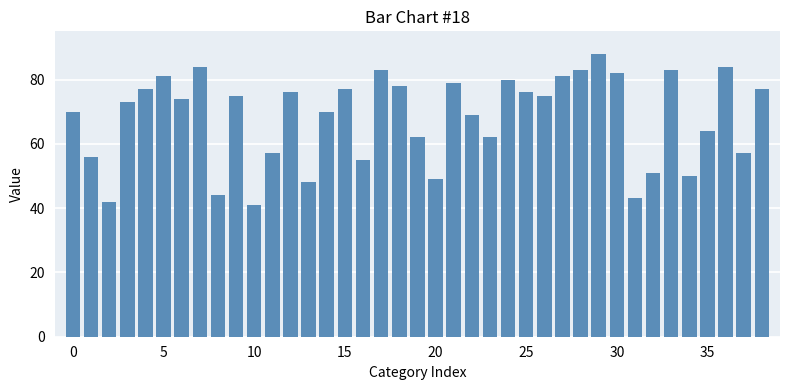

What is the greatest value displayed?

88